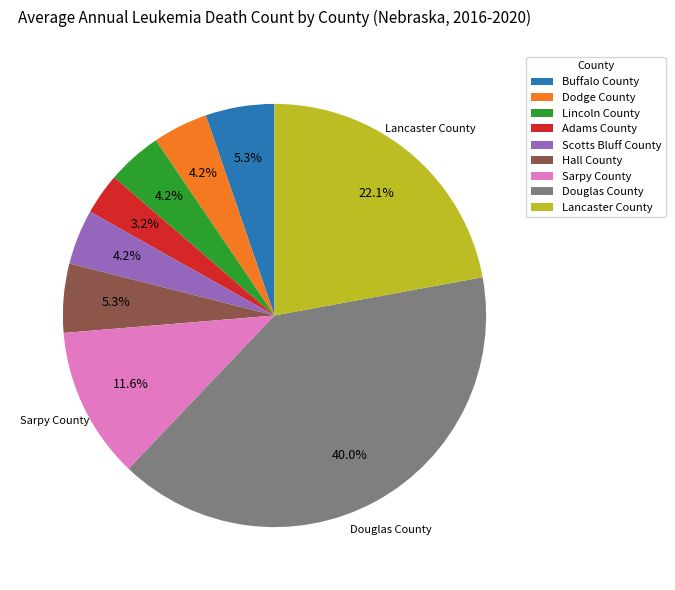

Which category has the smallest portion of the pie?

Adams County